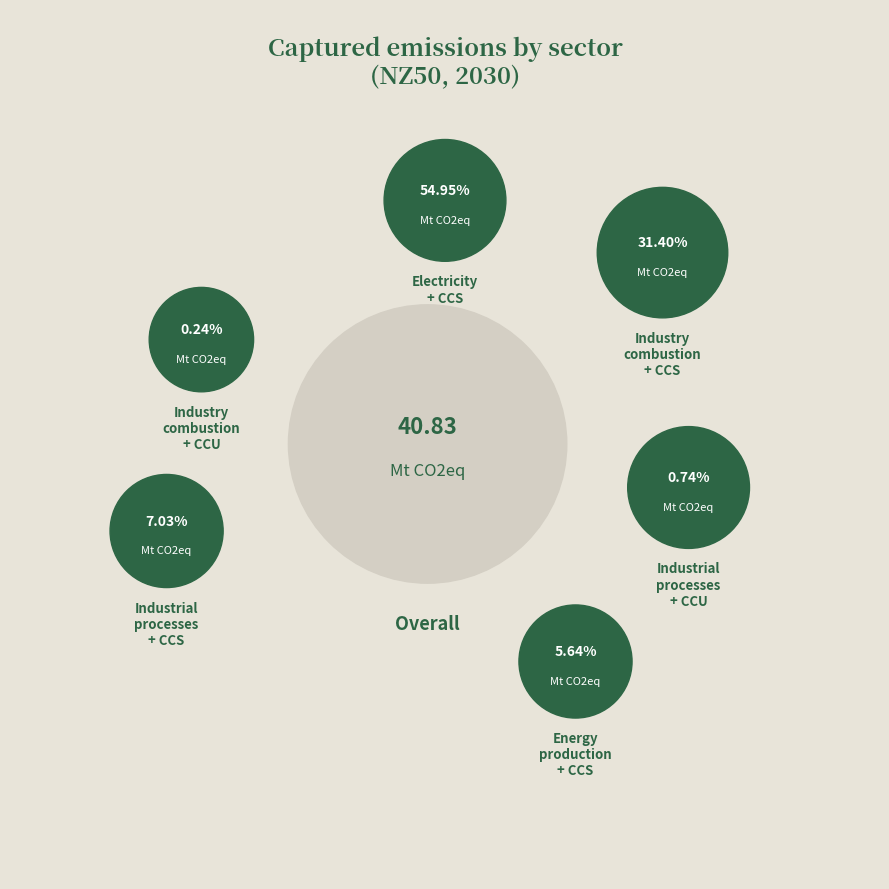

The Industrial processes + CCU slice represents 1% of the pie. True or false?

True